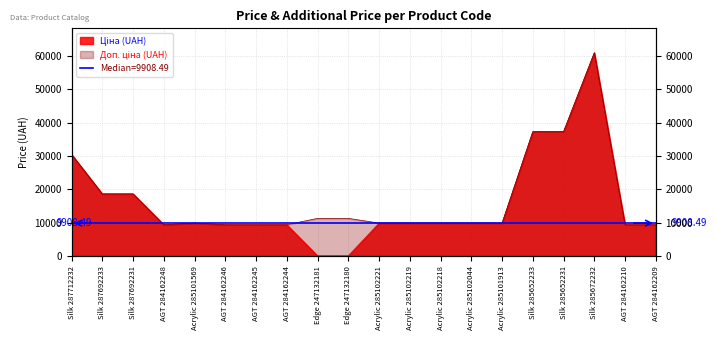

At which category does Ціна reach its first local valley?

AGT 284162248